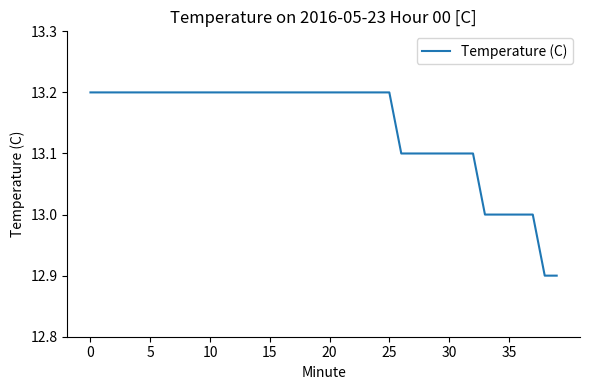

What is the difference between the maximum and second lowest values?

0.3